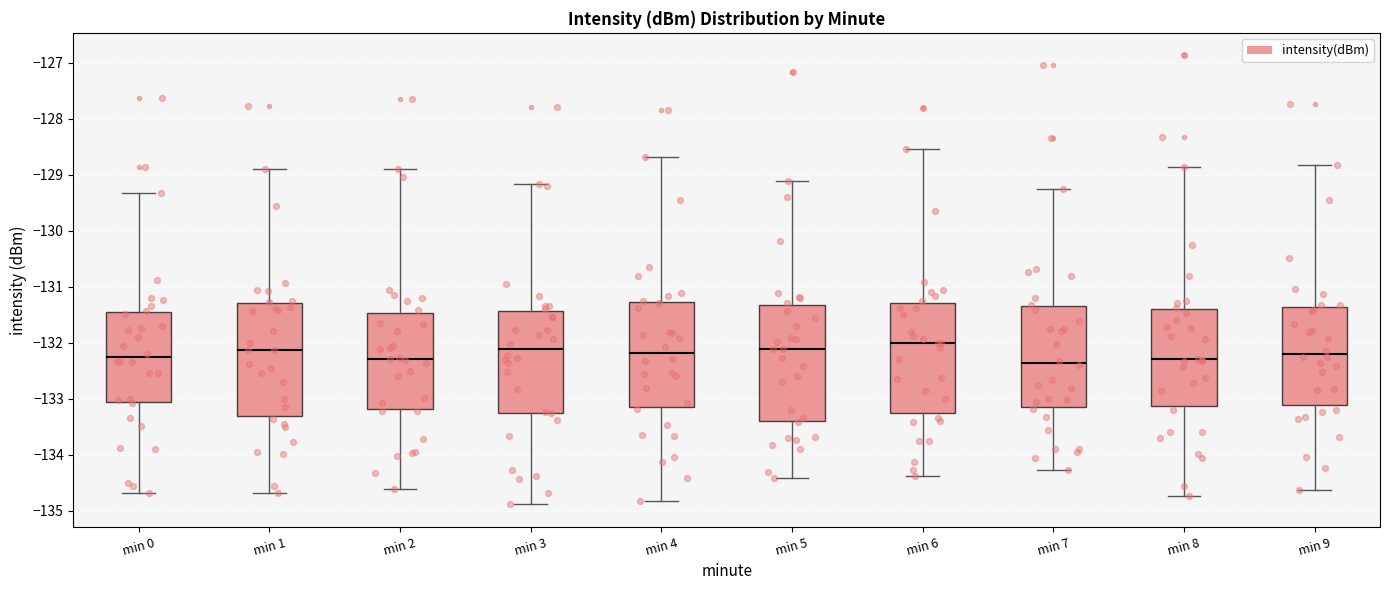

Where does the median line of the box for min 9 sit on the y-axis? The values are not printed on the chart, so give them approximately, as read against the axis.

-132.2